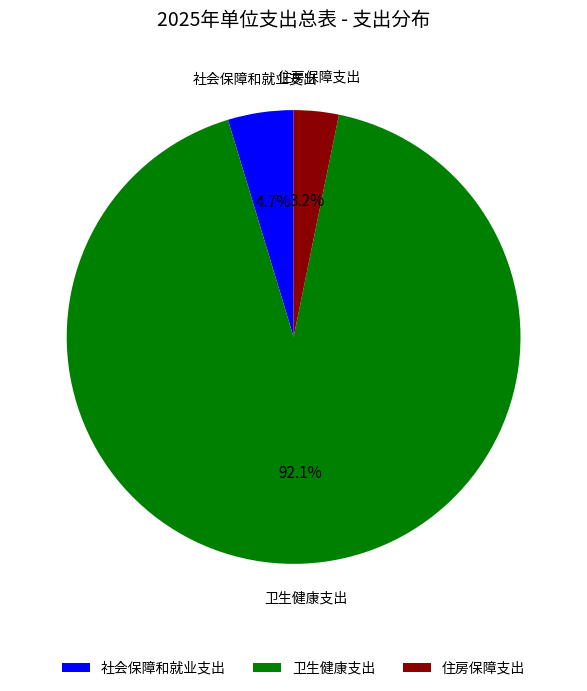

Does 卫生健康支出 account for over 50% of the chart?

Yes